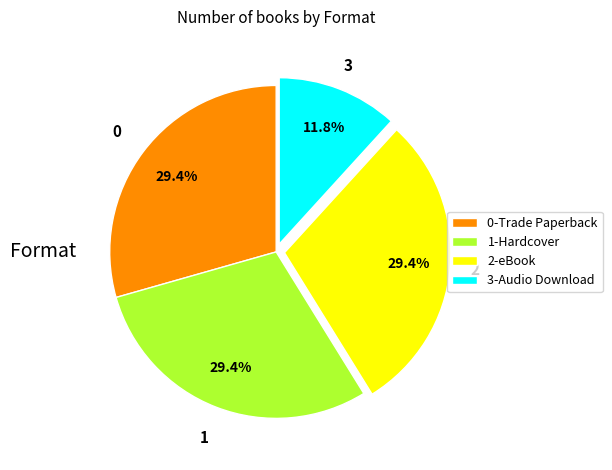

What percentage is NOT represented by 2-eBook?

70.6%